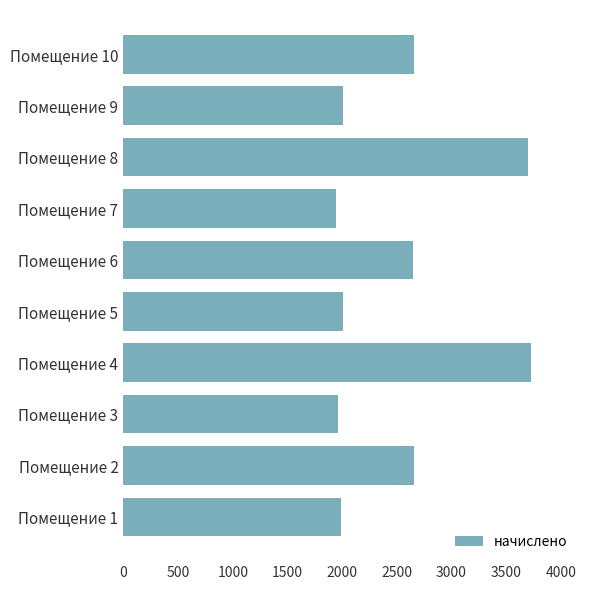

Does the chart contain any negative values?

No